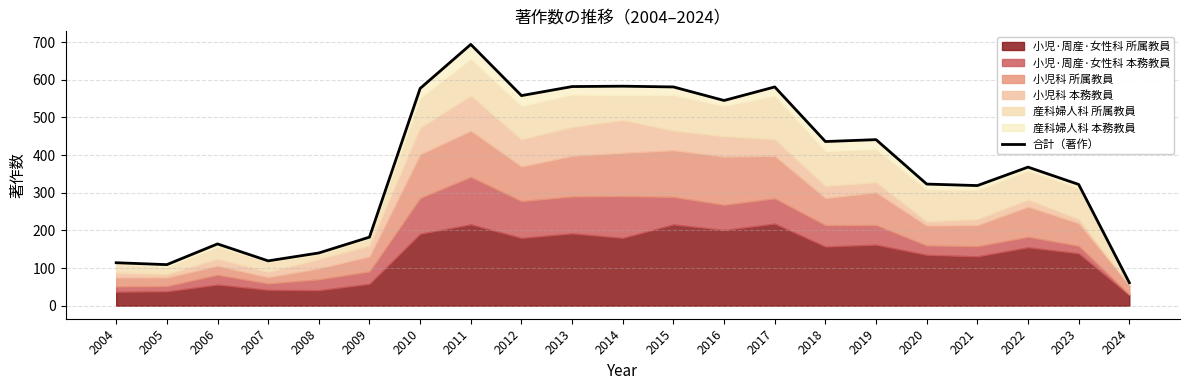

At which category does the data reach its first local valley?

2005